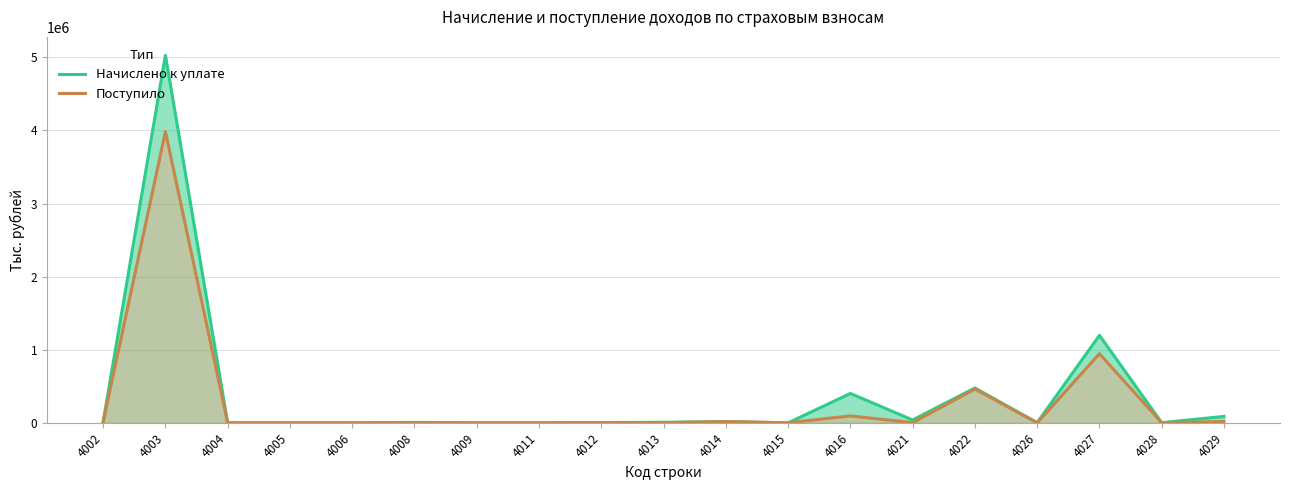

The value of Начислено к уплате at 4027 is 2078739. True or false?

False